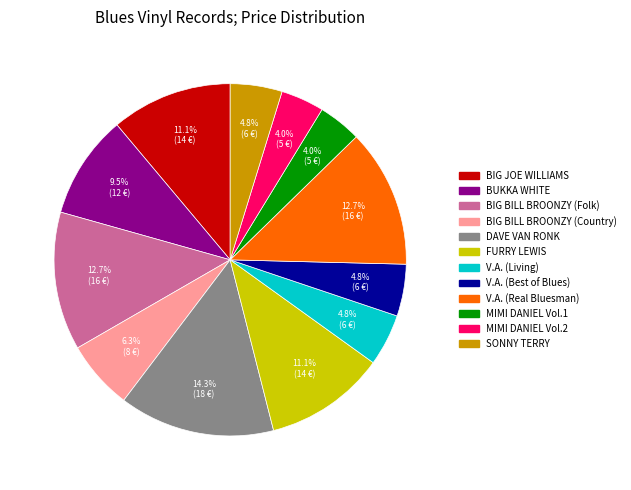

Which category has the biggest portion of the pie?

DAVE VAN RONK